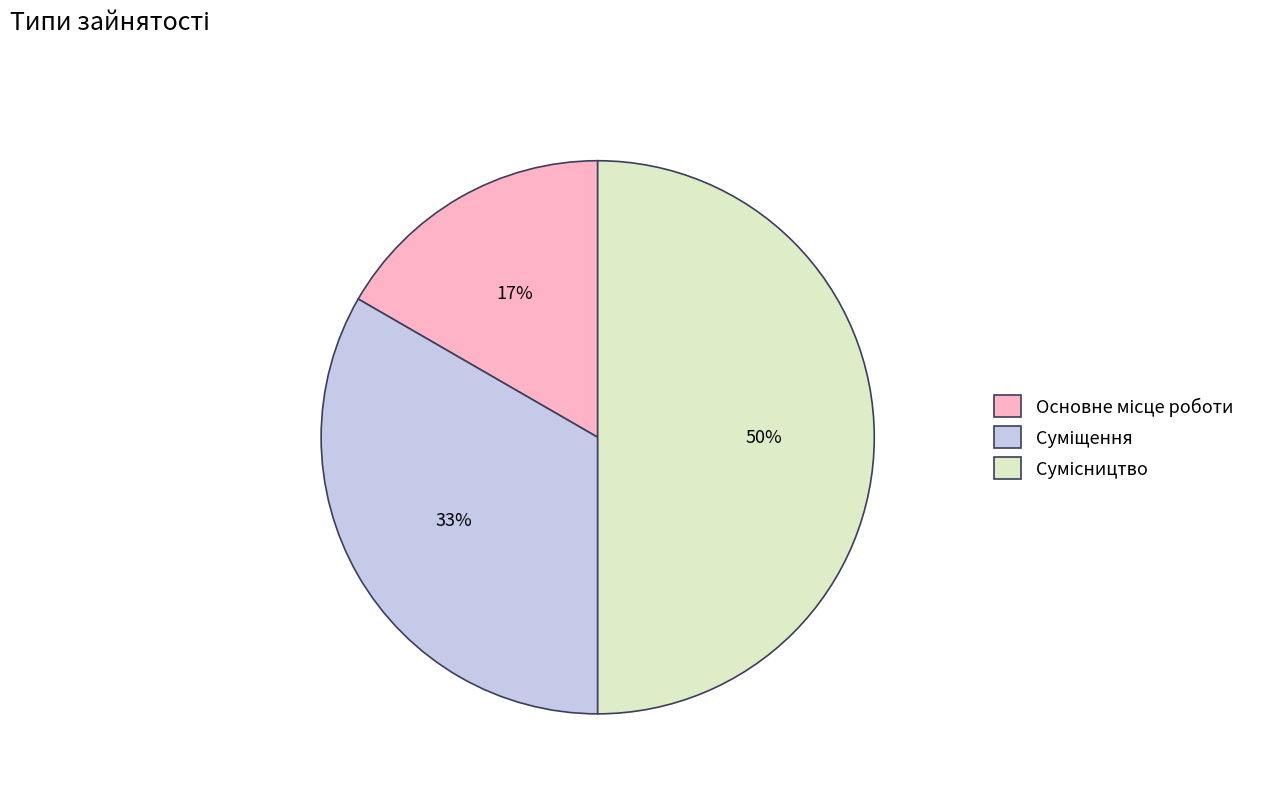

How many segments does this pie chart have?

3